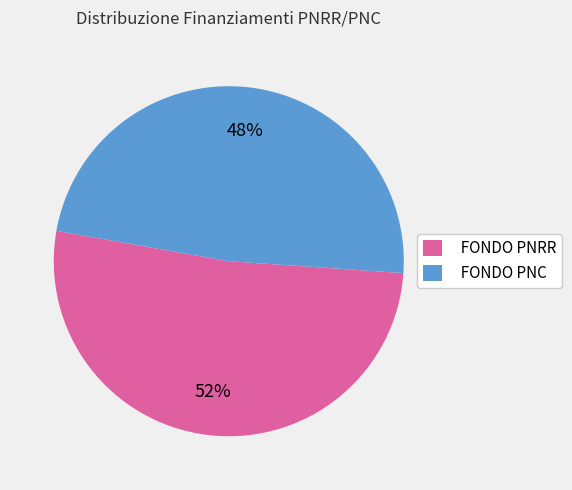

Approximately how many times larger is the value at FONDO PNRR compared to FONDO PNC?

1.1